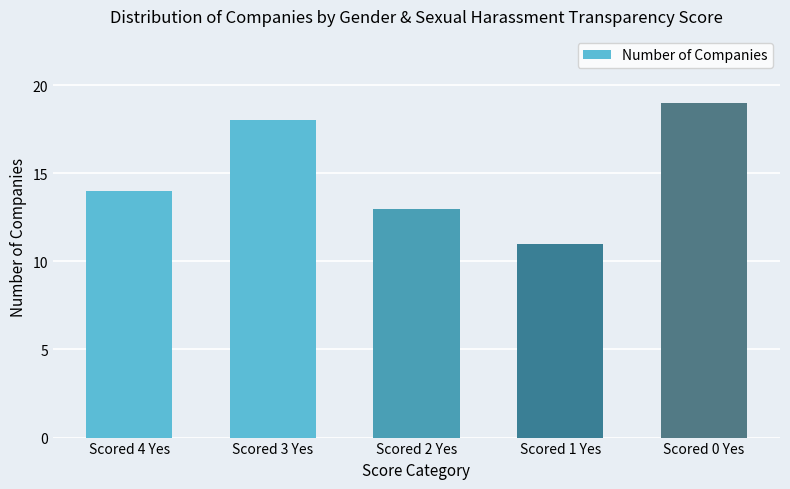

How many distinct data groups are displayed?

1